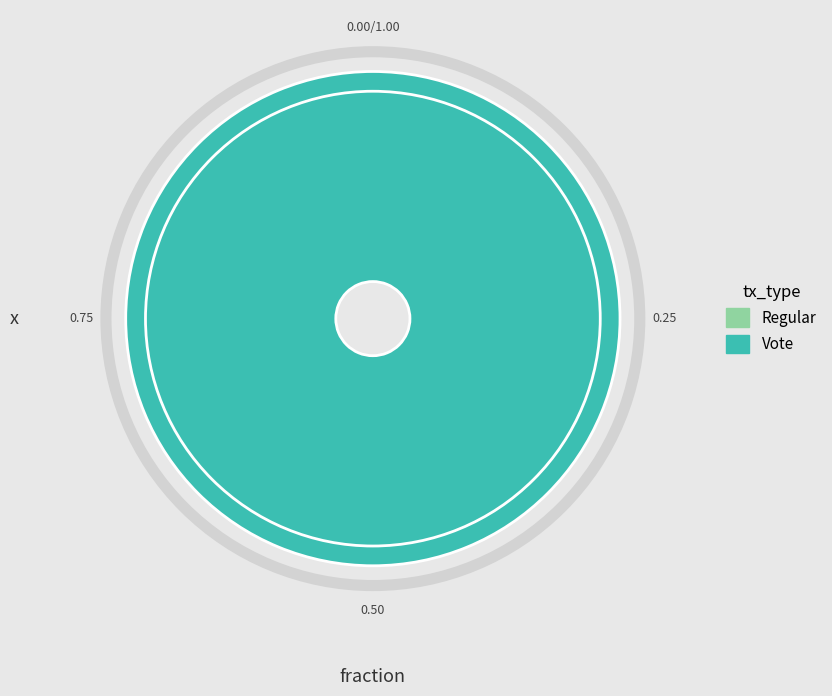

Which slice is the smallest?

Regular